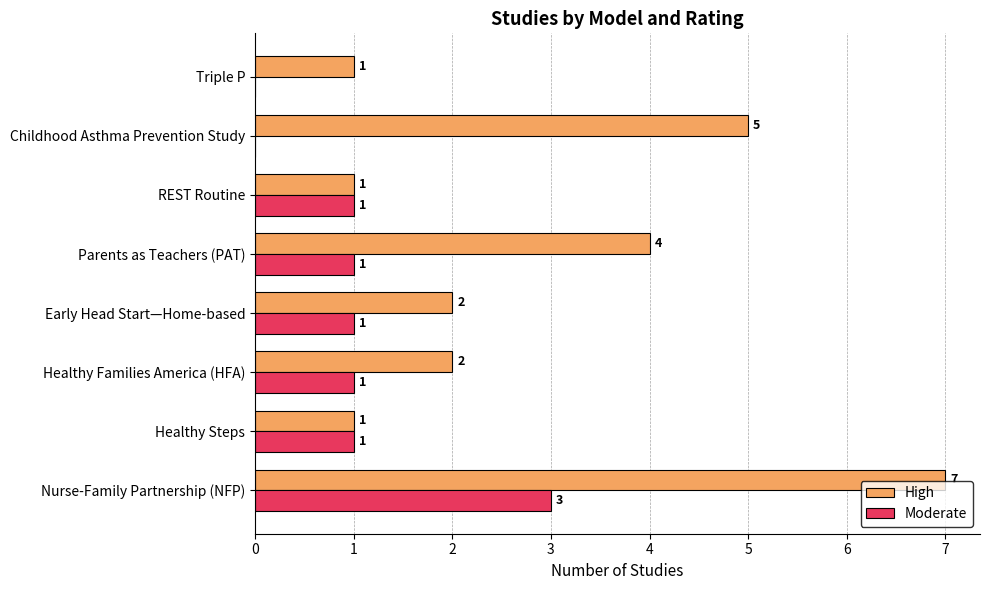

Count the number of categories in the chart.

8